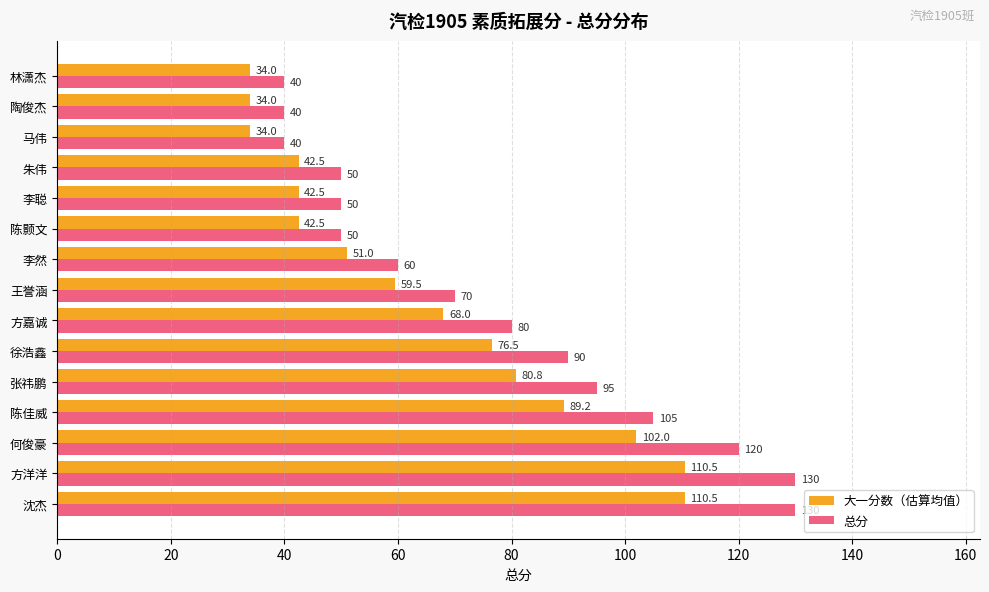

At which label is 大一分数（估算均值） closest to 72?

方嘉诚